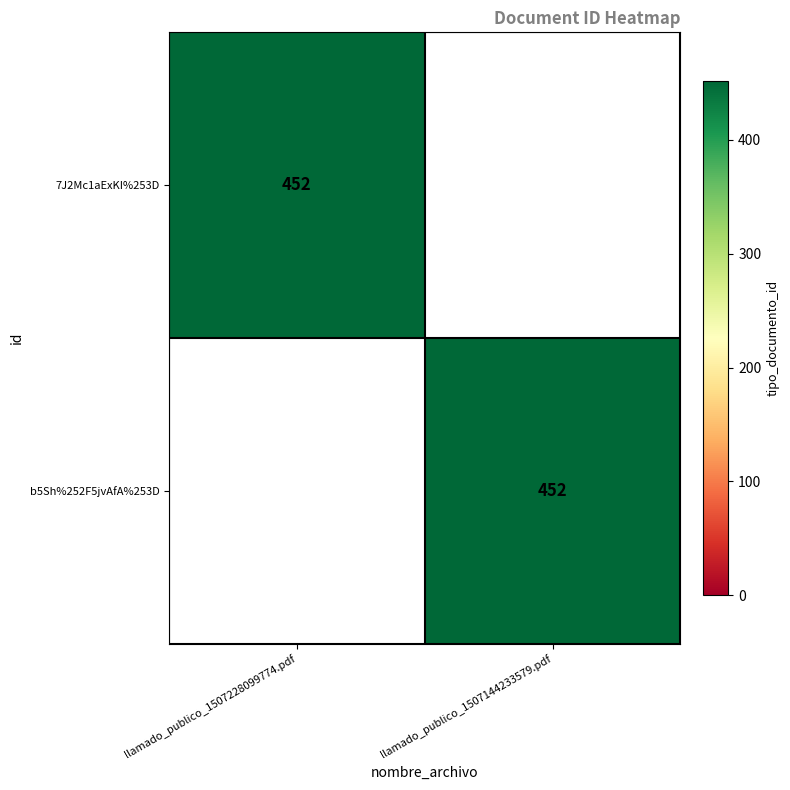

True or false: 7J2Mc1aExKI%253D has a value of 452 at llamado_publico_1507228099774.pdf.

True